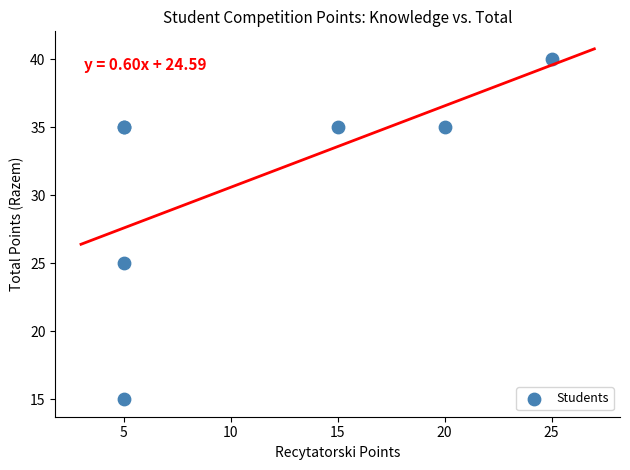

What Y value in the scatter plot is closest to 27?

25